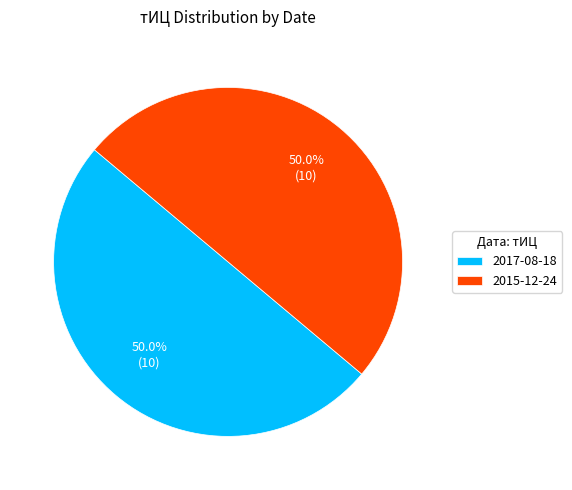

To the nearest percent, what is the average slice percentage?

50%